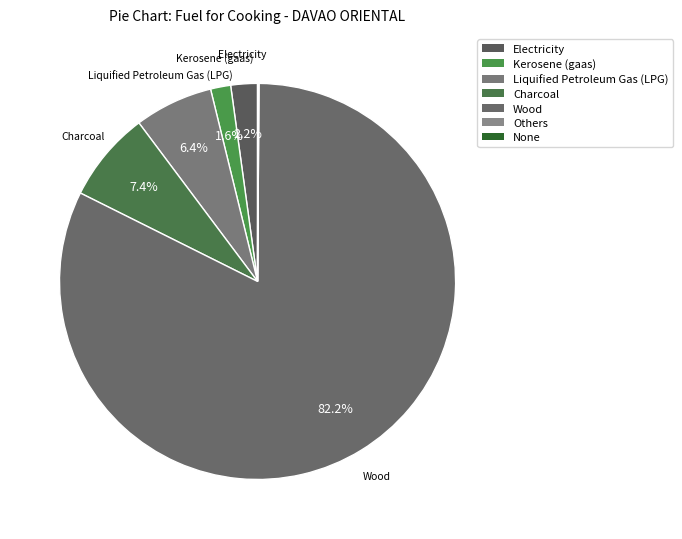

To the nearest percent, what is the difference between the largest and smallest slice percentages?

82%